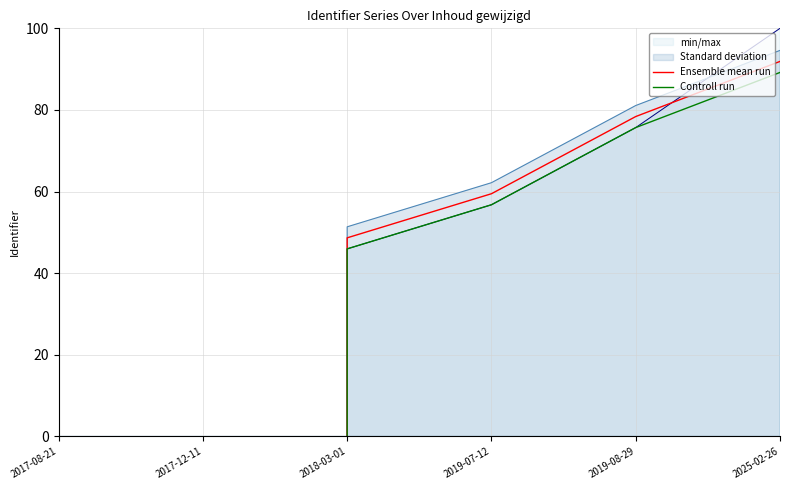

How many values in the Controll run series exceed 56?

3